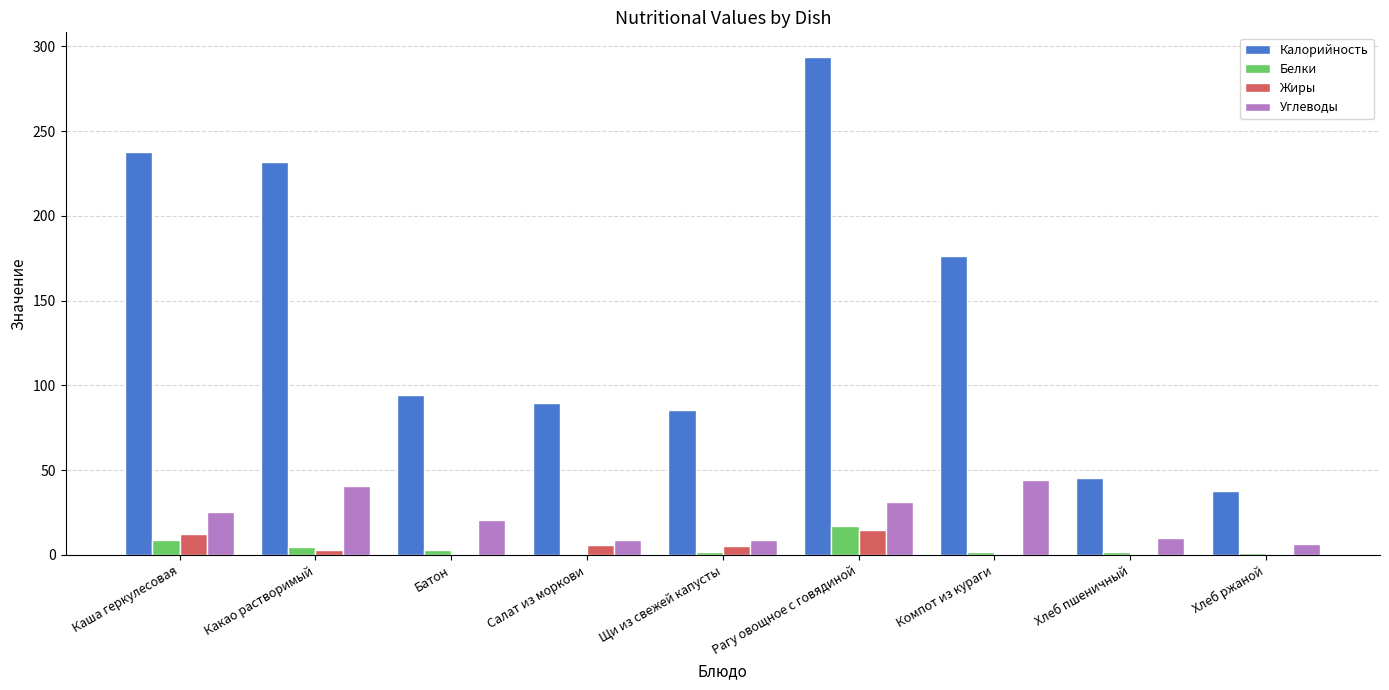

Which series changed the most between Рагу овощное с говядиной and Хлеб пшеничный?

Калорийность